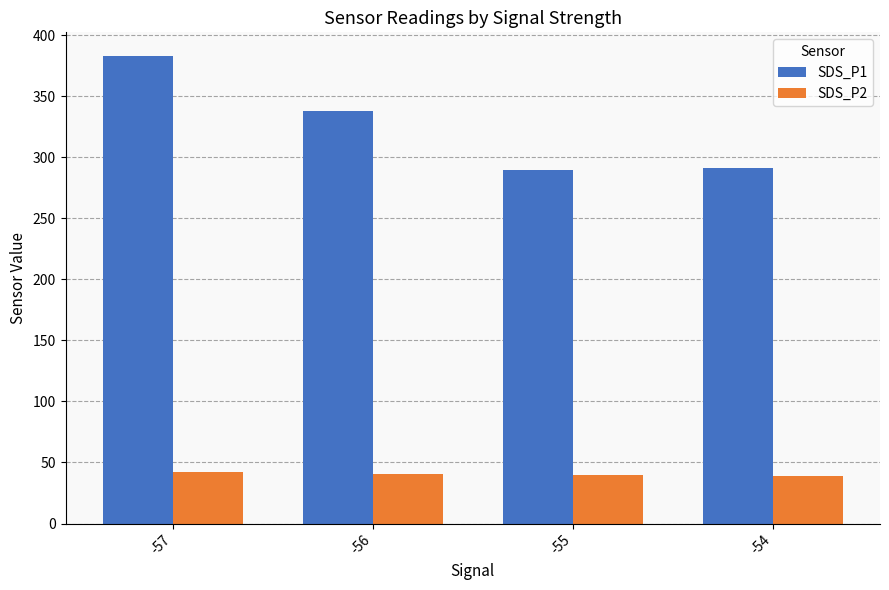

What is the difference between the highest and lowest values at -56?

297.3